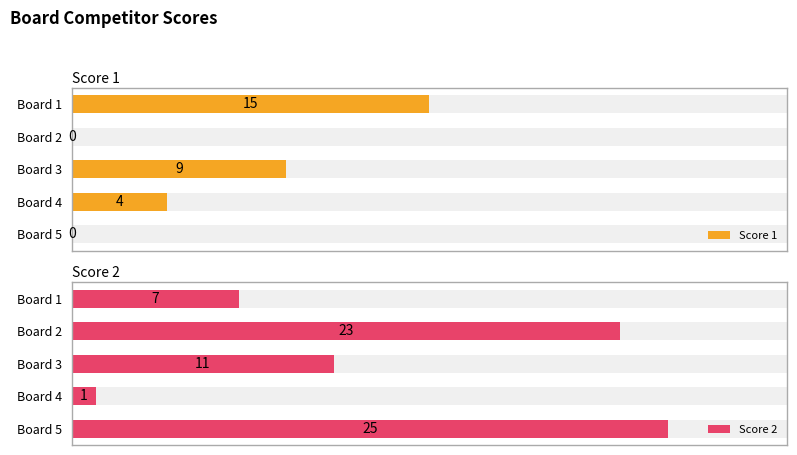

How many bars are there in each group?

2